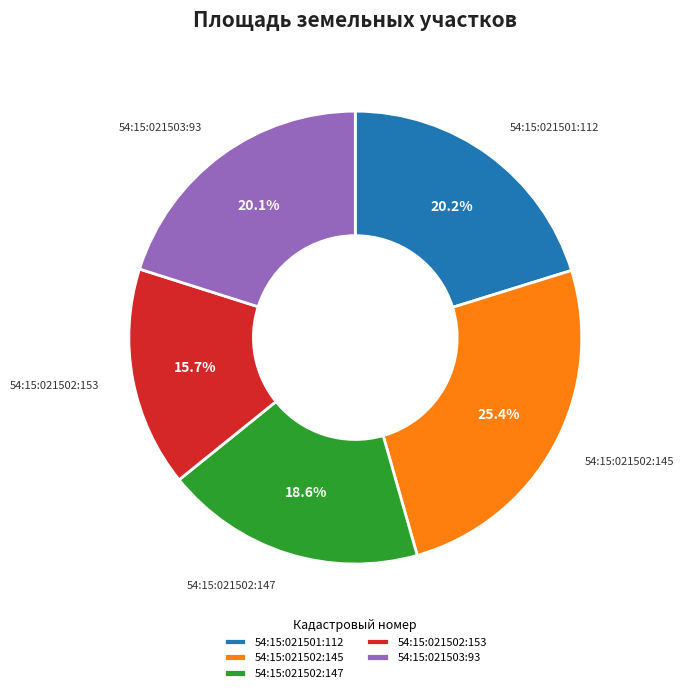

Between 54:15:021502:145 and 54:15:021503:93, which is larger?

54:15:021502:145